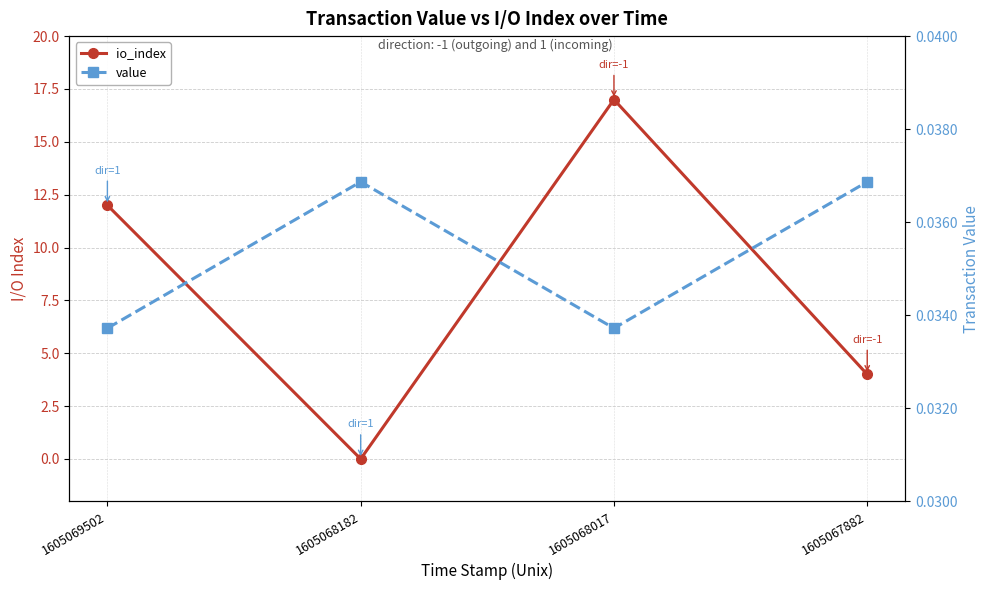

Between 1605068182 and 1605068017, which series saw the biggest shift?

io_index